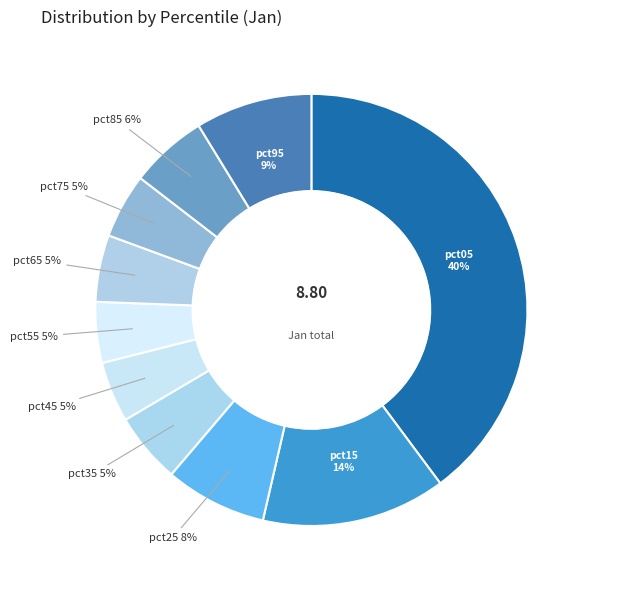

What percentage is NOT represented by pct75?

95.2%